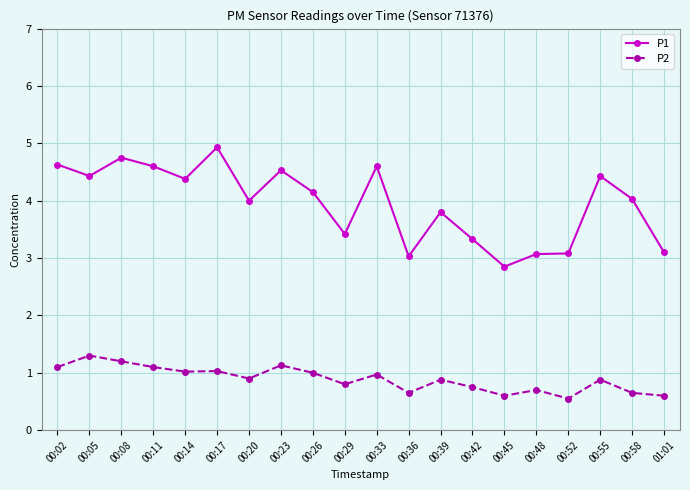

Reading left to right, extract all data points from this chart.

P1: 4.6	4.4	4.8	4.6	4.4	4.9	4.0	4.5	4.2	3.4	4.6	3.0	3.8	3.3	2.9	3.1	3.1	4.4	4.0	3.1
P2: 1.1	1.3	1.2	1.1	1.0	1.0	0.9	1.1	1.0	0.8	1.0	0.7	0.9	0.8	0.6	0.7	0.6	0.9	0.7	0.6